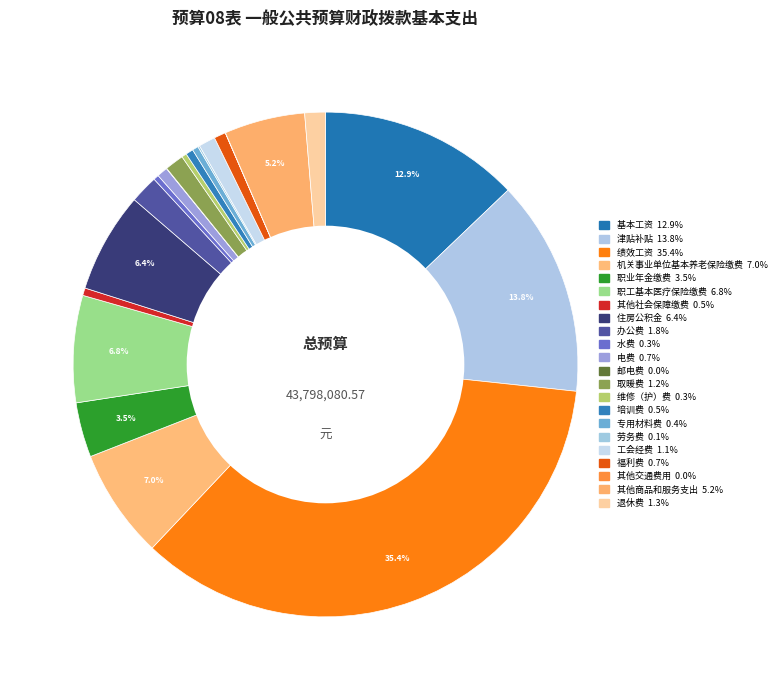

To the nearest percent, what is the difference between the largest and smallest slice percentages?

35%